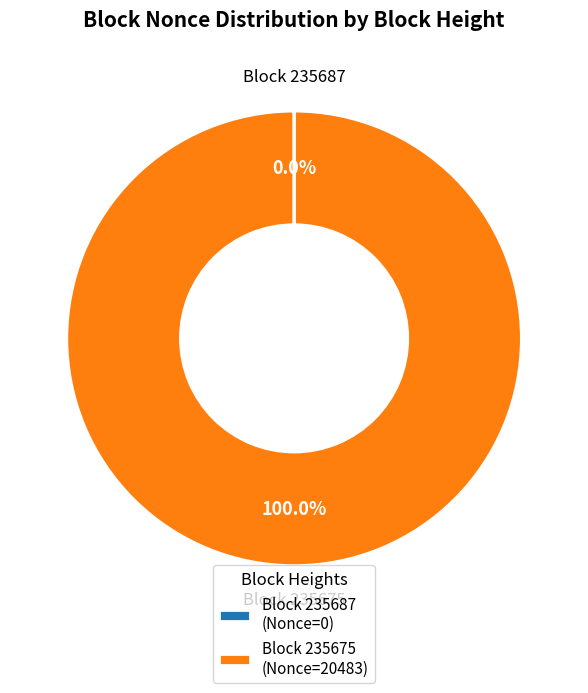

Does Block 235675 account for over 50% of the chart?

Yes